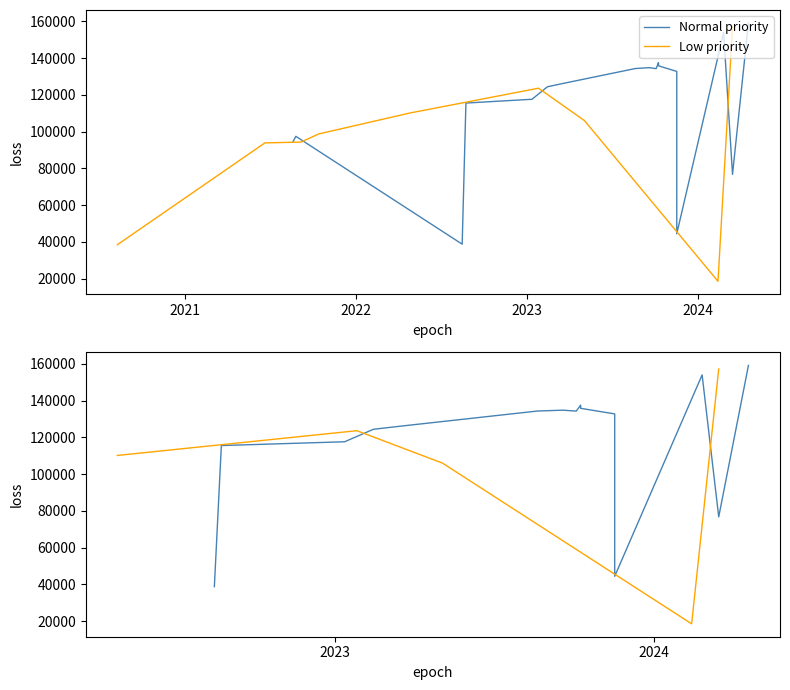

What is the value of the 13th point from the left?

94600